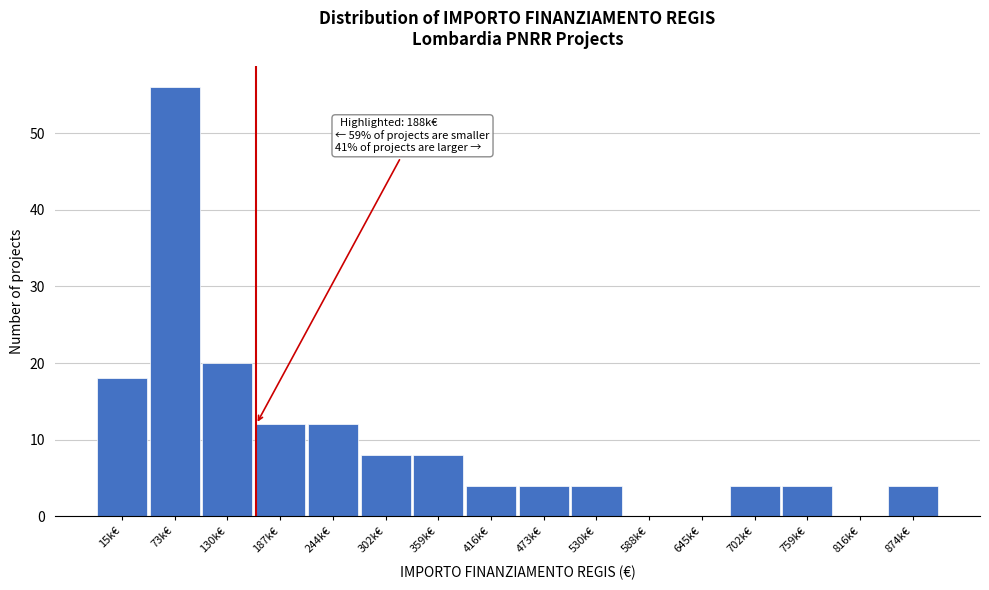

Reading left to right, list all the values displayed in this chart.

15k€=18	73k€=56	130k€=20	187k€=12	244k€=12	302k€=8	359k€=8	416k€=4	473k€=4	530k€=4	588k€=0	645k€=0	702k€=4	759k€=4	816k€=0	874k€=4